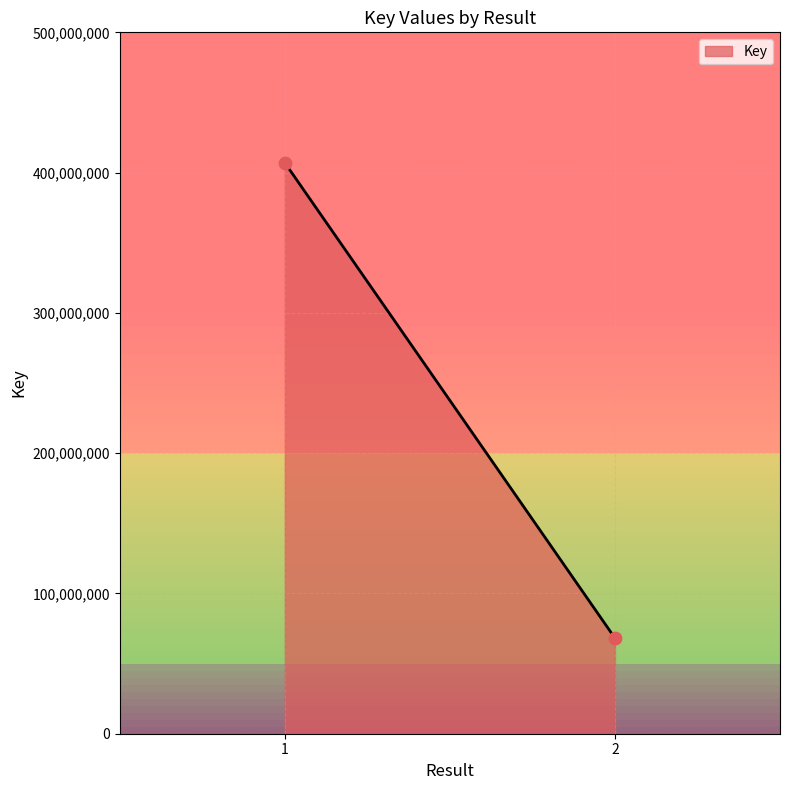

What is the average Y value?

237573669